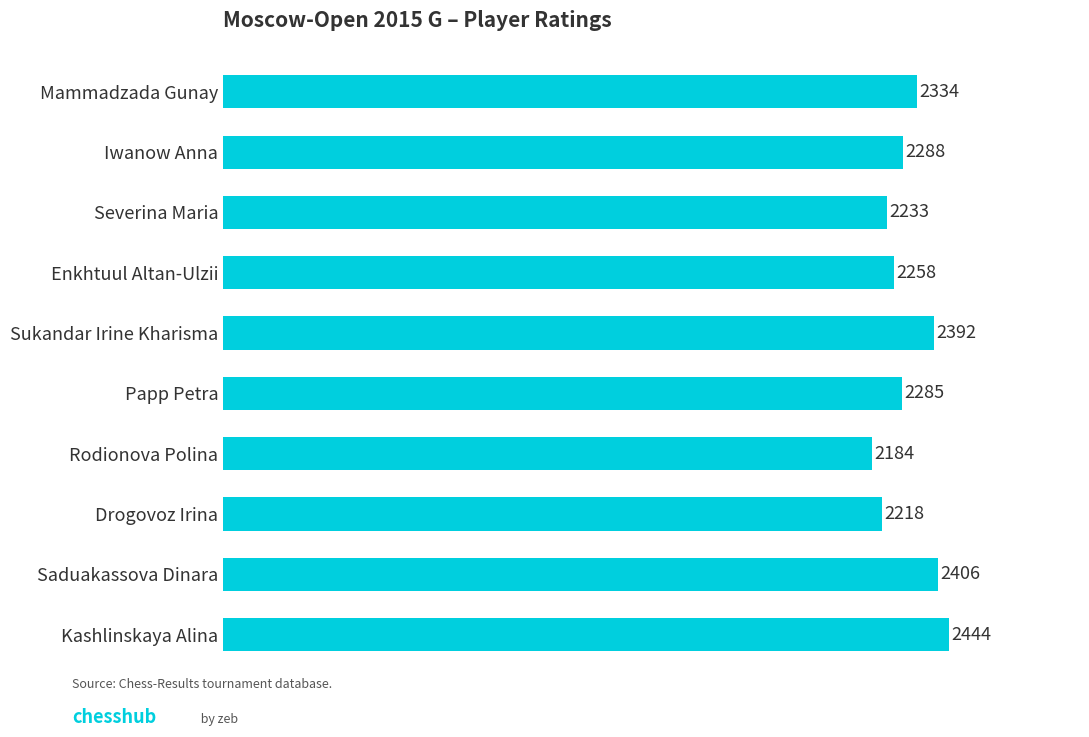

What is the difference between the second highest and minimum values?

222